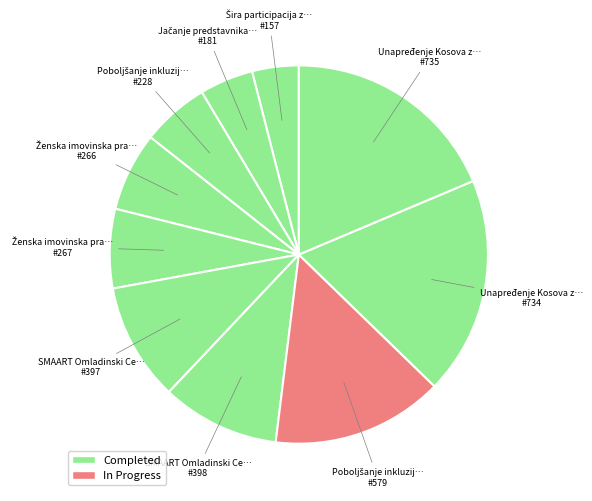

How many slices are in this pie chart?

10